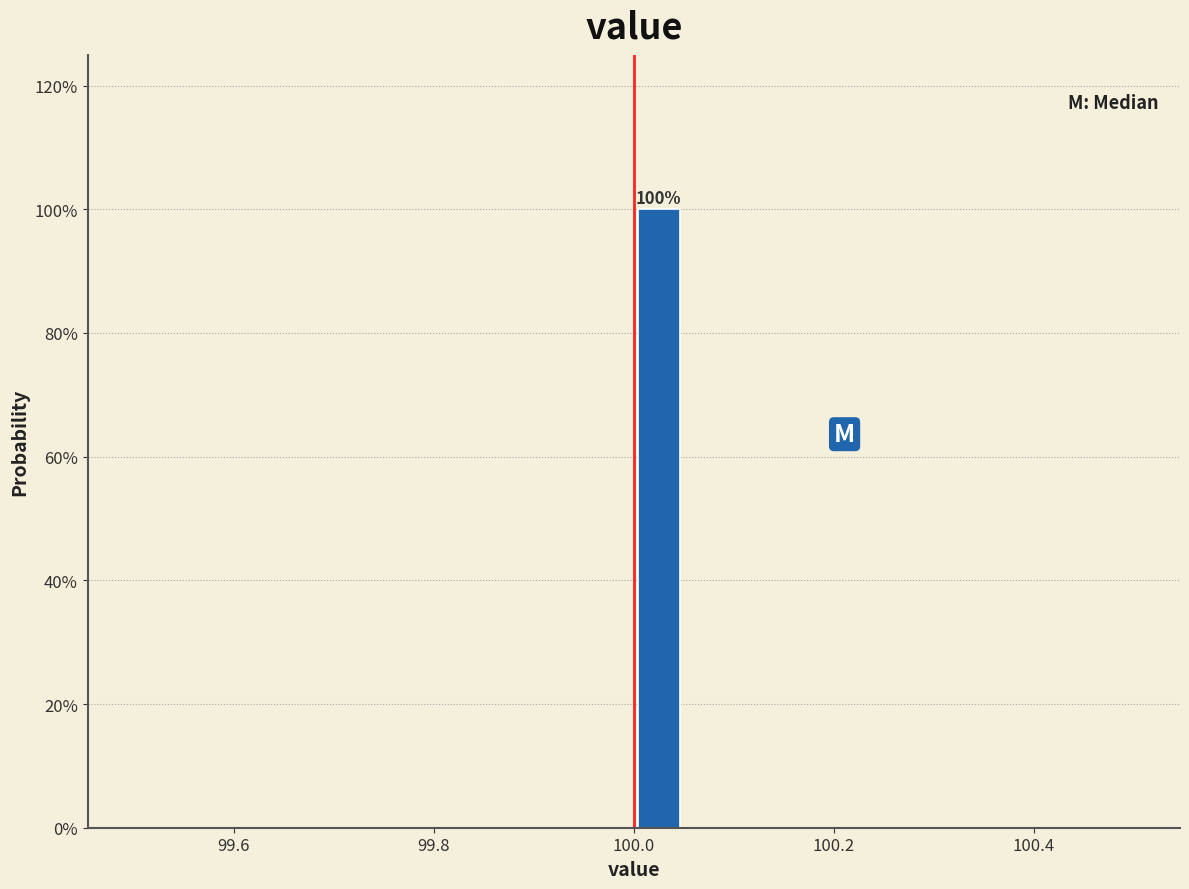

Read against the x-axis, roughly where is the centre of the tallest bar?

100.02